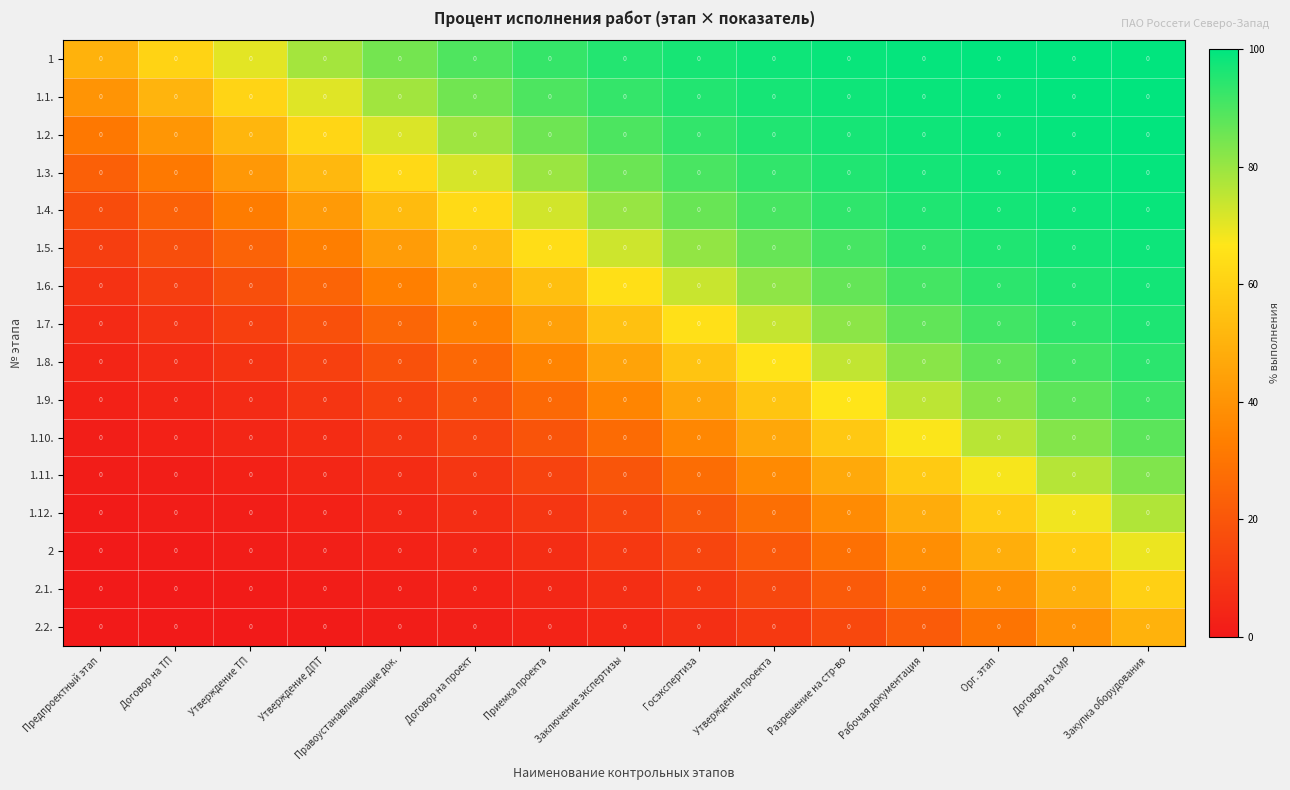

The value of 1 at Утверждение ТП is 103.3. True or false?

False